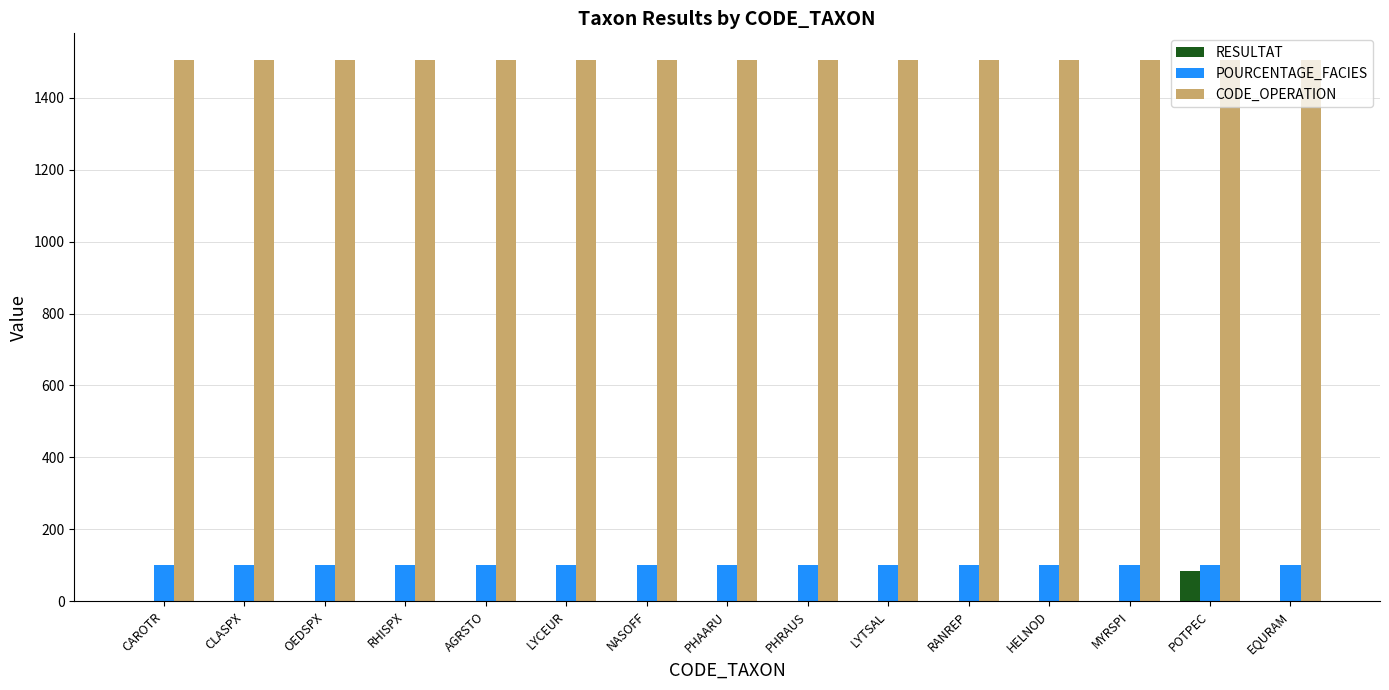

True or false: CODE_OPERATION has a value of 1033.0 at RHISPX.

False